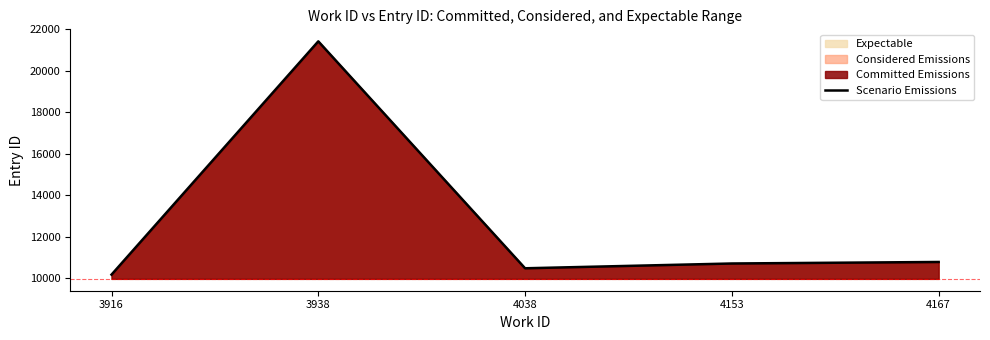

True or false: the data shows 6570.4 at 4153.

False